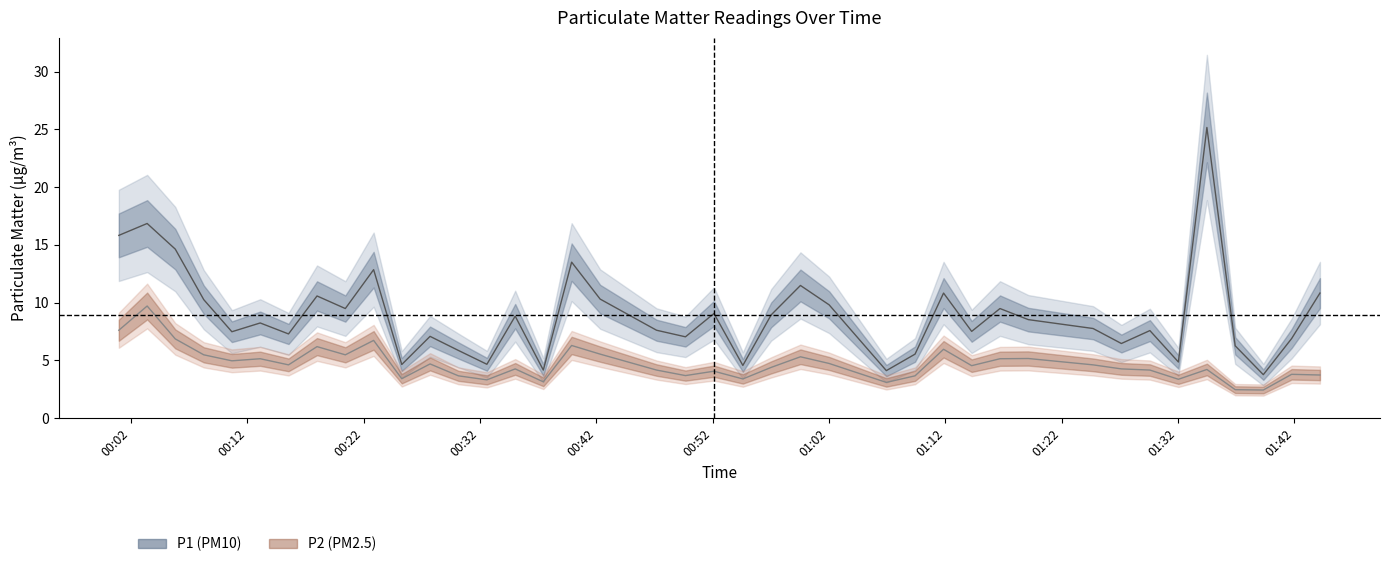

How many distinct data groups are displayed?

2